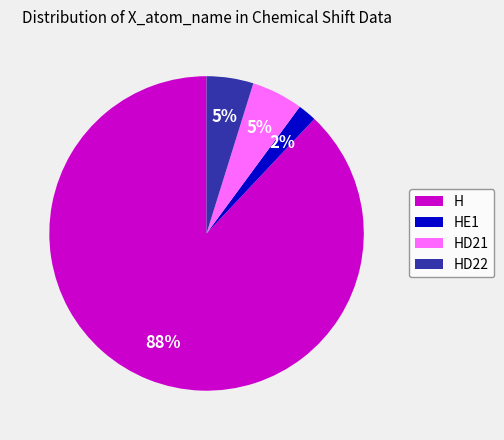

Which has a higher value, HE1 or H?

H